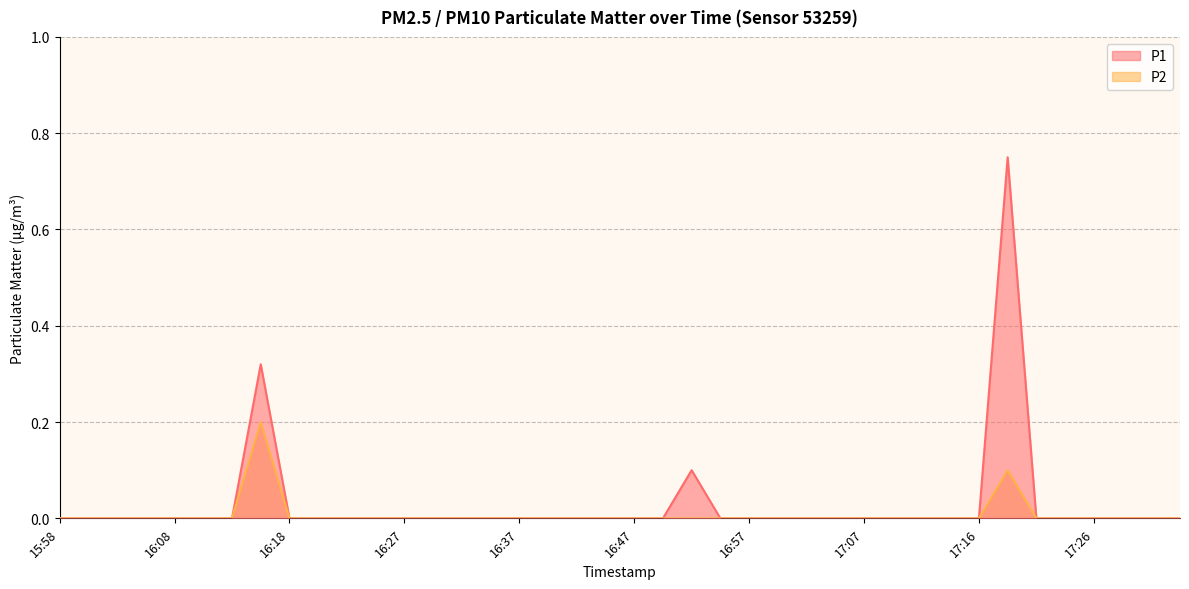

Count the number of data series in this chart.

2